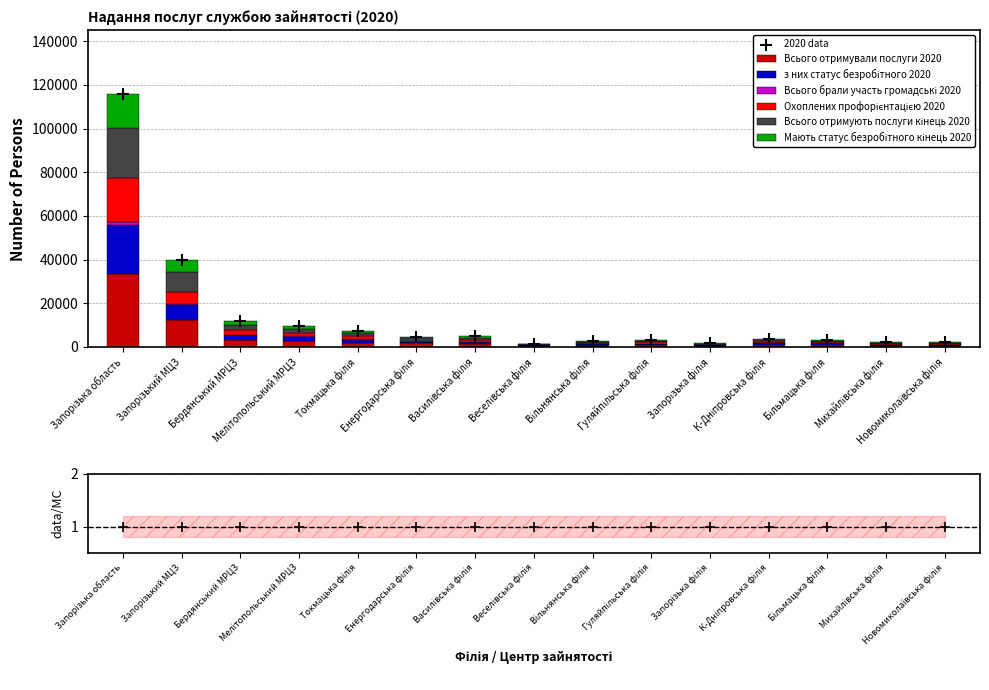

Is the value of Охоплених профорієнтацією 2020 at Токмацька філія greater than the value of Мають статус безробітного кінець 2020 at Запорізька філія?

Yes